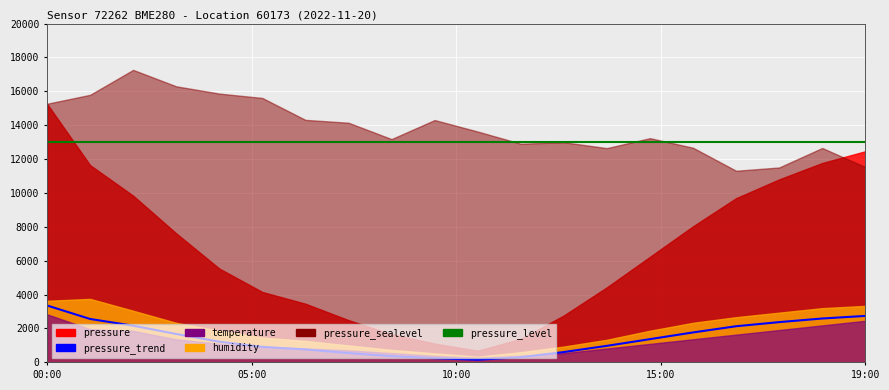

What is the spread (max minus min) of values at 12?

12390.8